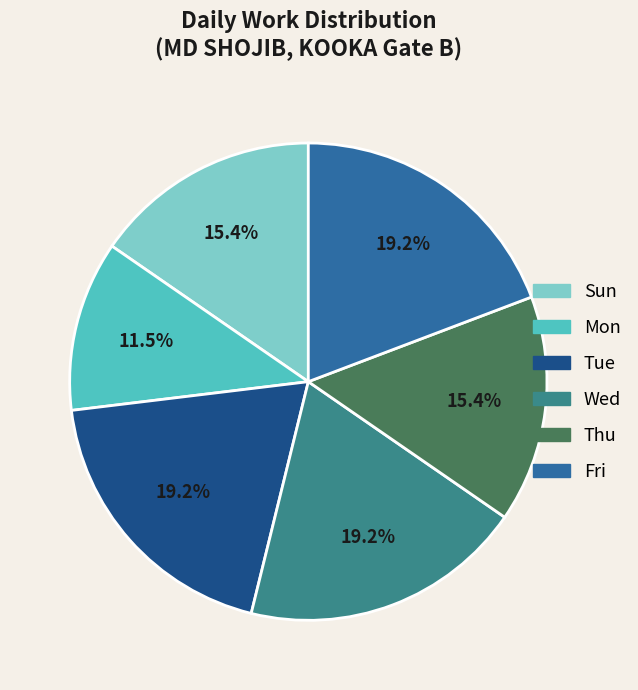

Is there a majority slice in this chart?

No